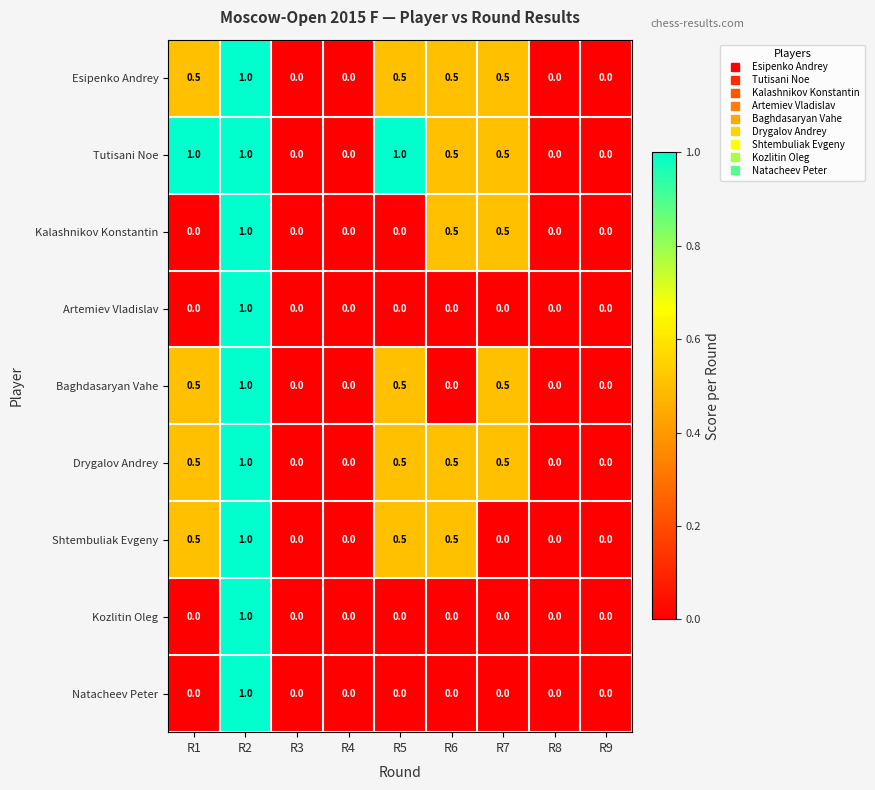

What is the total value across all series at R5?

3.0